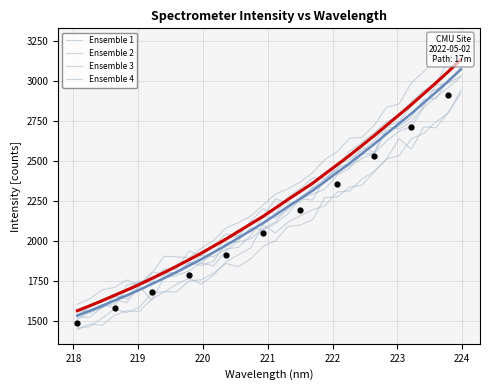

What is the change in value from 219.3979 to 223.0264?

+985.5